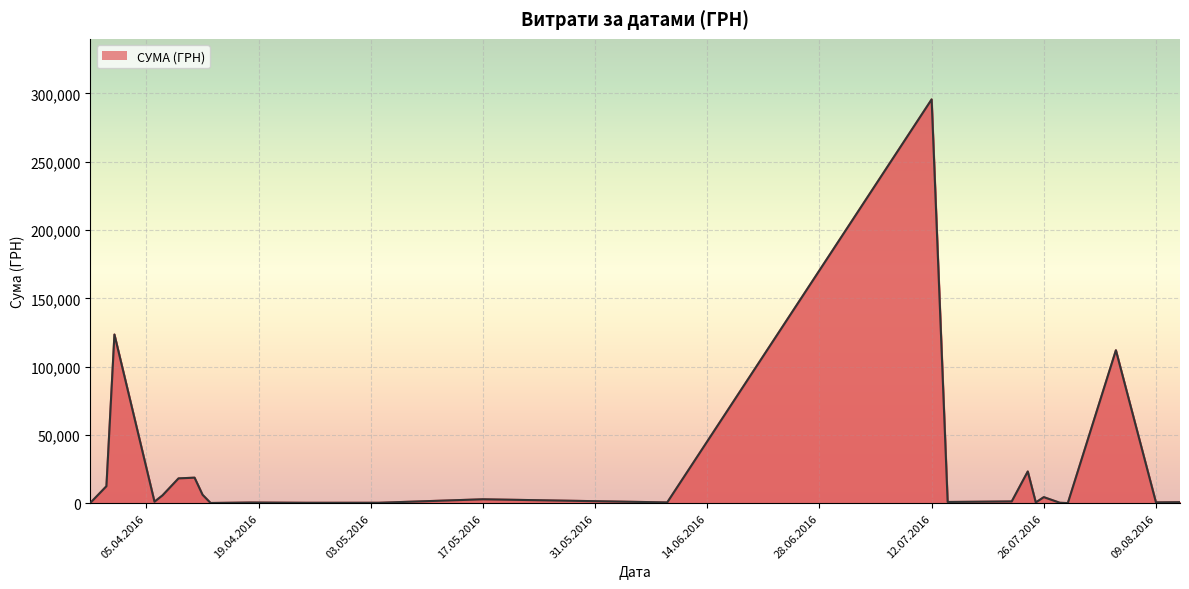

What is the maximum value shown in the chart?

295638.6